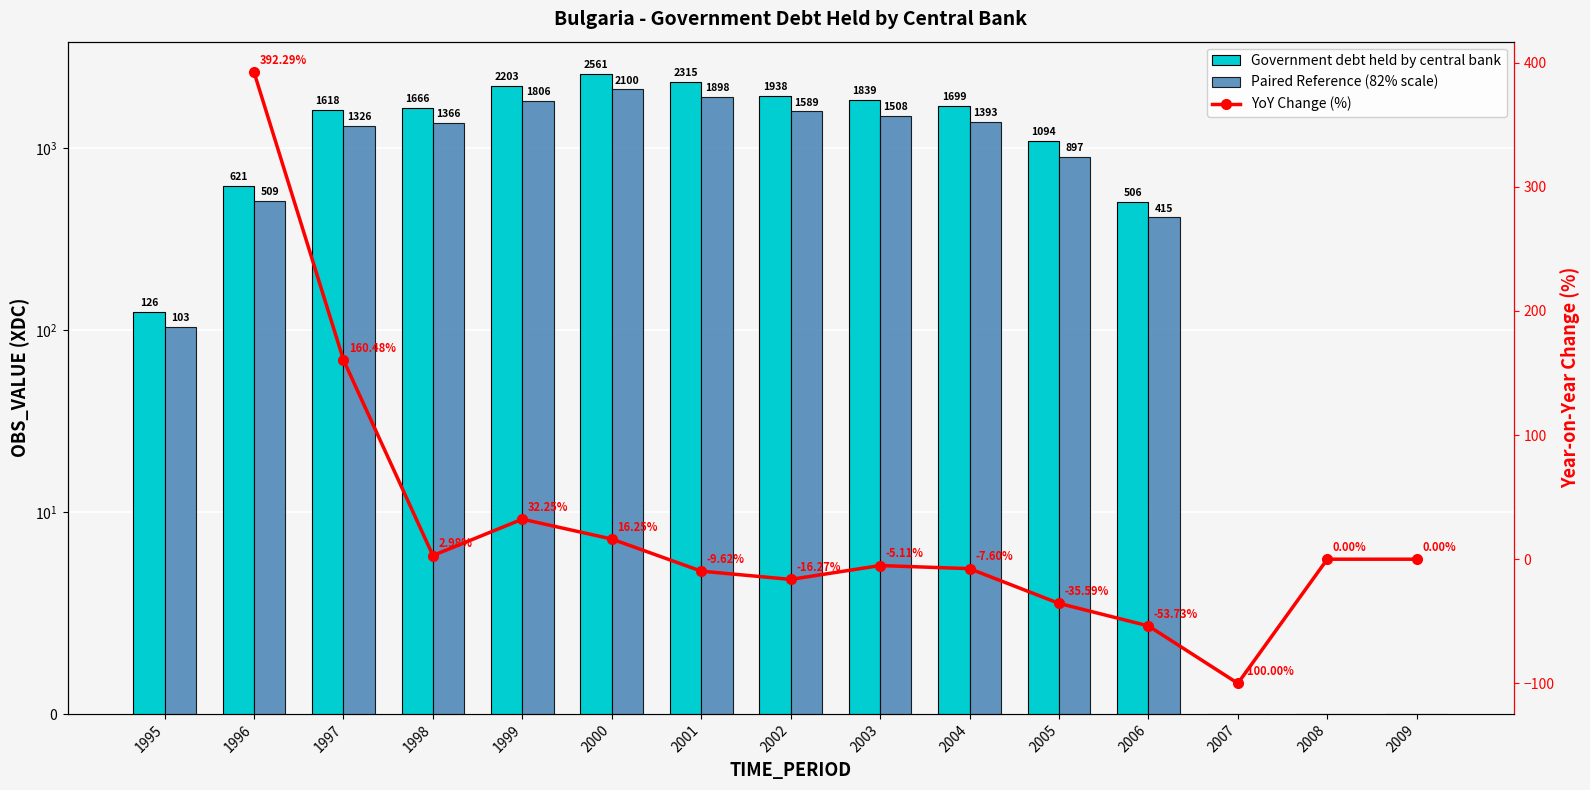

At which label is the value closest to 1280?

2005